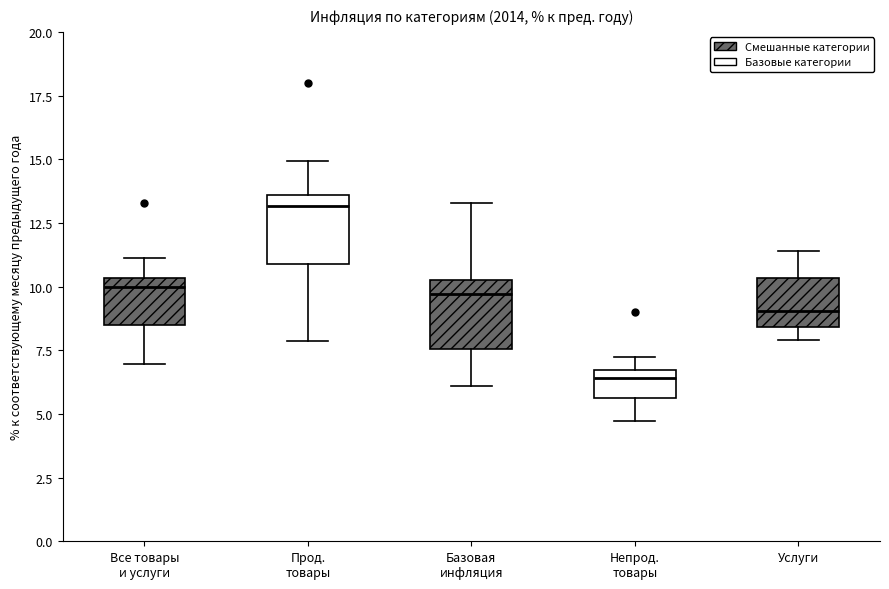

Reading left to right, read every box against the y-axis: the position of its median line, the range the box covers, and the ends of its whiskers. The values are not printed on the chart, so give them approximately, as read against the axis.

Все товары и услуги: median 10.0, box 8.5 to 10.5, whiskers 7.0 to 11.0
Прод. товары: median 13.0, box 11.0 to 13.5, whiskers 8.0 to 15.0
Базовая инфляция: median 9.5, box 7.5 to 10.5, whiskers 6.0 to 13.5
Непрод. товары: median 6.5 (just below the box's upper edge), box 5.5 to 6.5, whiskers 4.5 to 7.0
Услуги: median 9.0, box 8.5 to 10.5, whiskers 8.0 to 11.5